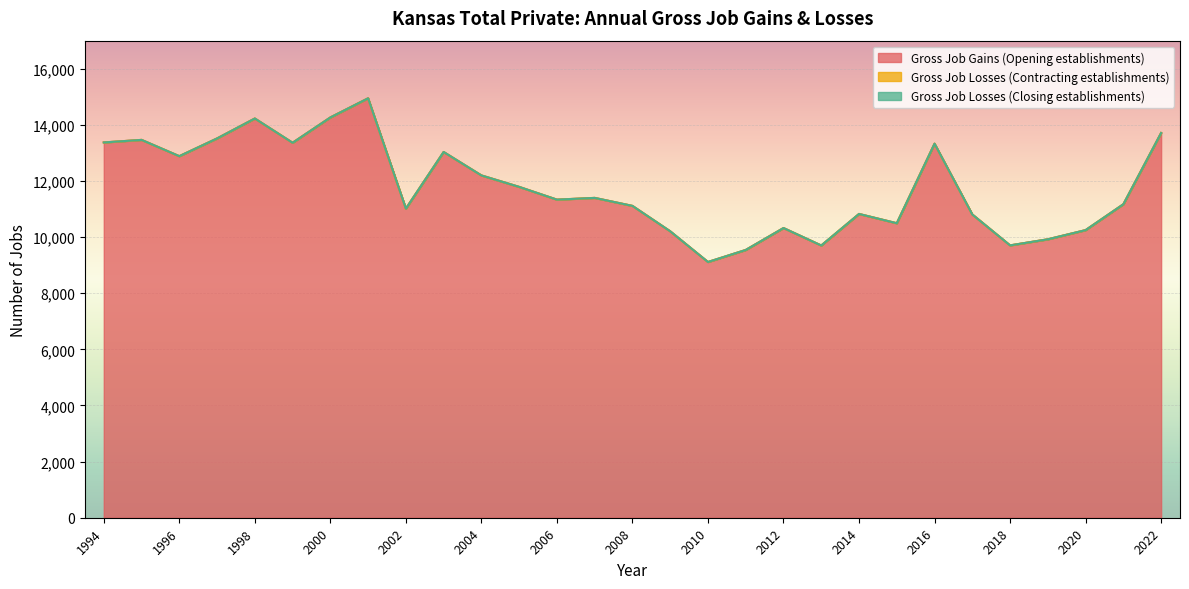

Is the value of Gross Job Losses (Closing establishments) at 2021 greater than the value of Gross Job Gains (Opening establishments) at 2004?

No